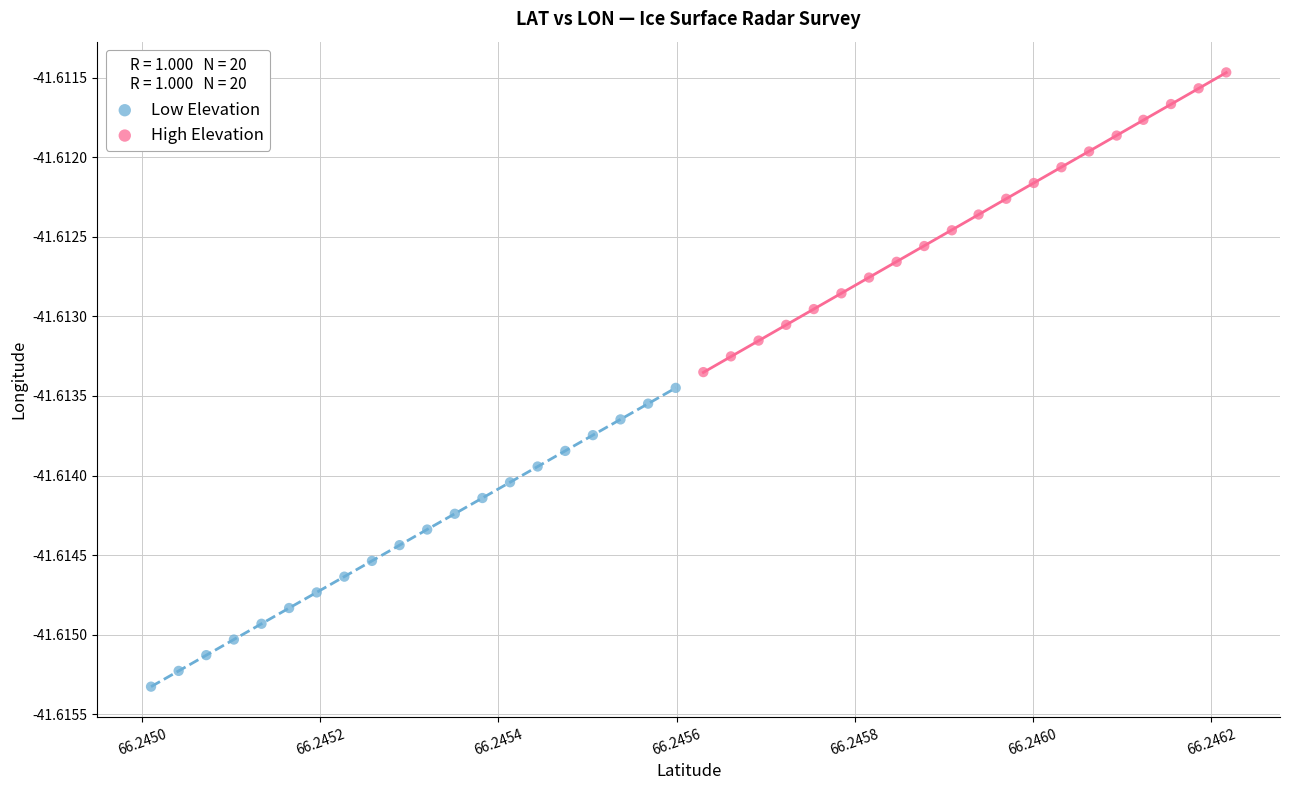

Which series contains the lowest Y value?

Low Elevation